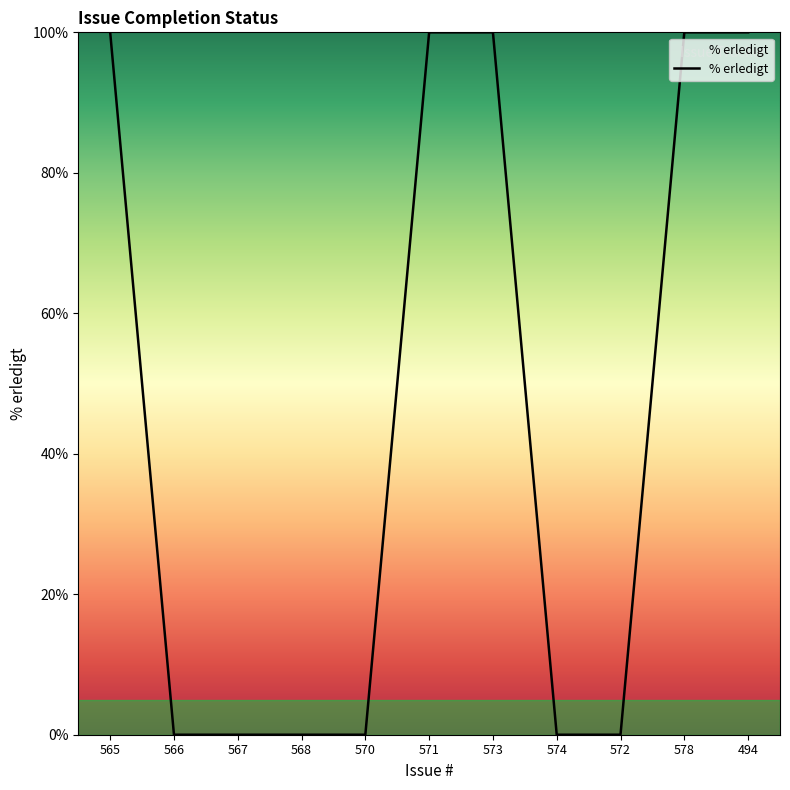

The chart shows a value of 160 at 571. True or false?

False